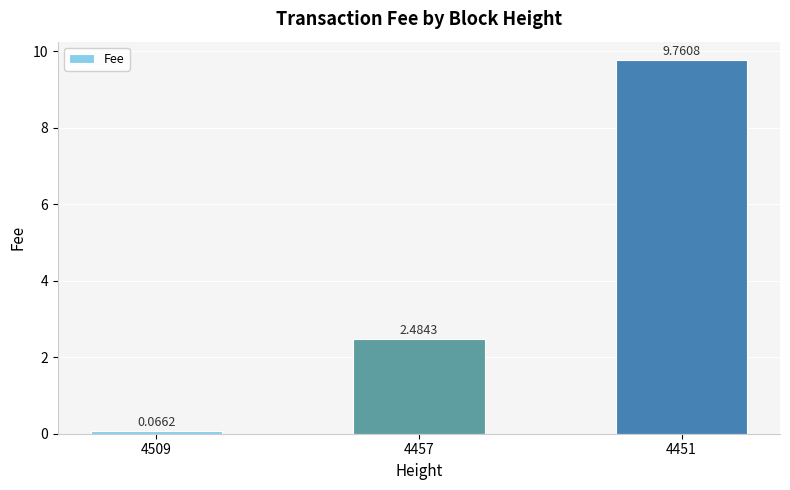

List the labels in order of value, smallest first.

4509, 4457, 4451